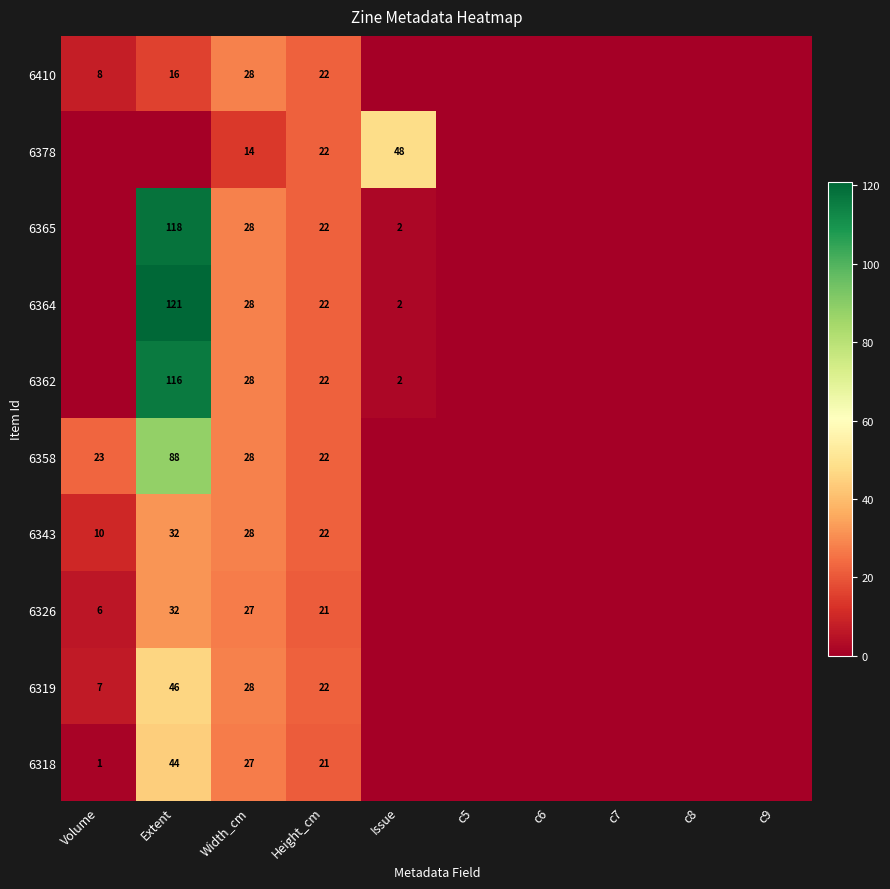

The 6362 series shows 28 at Width_cm. True or false?

True